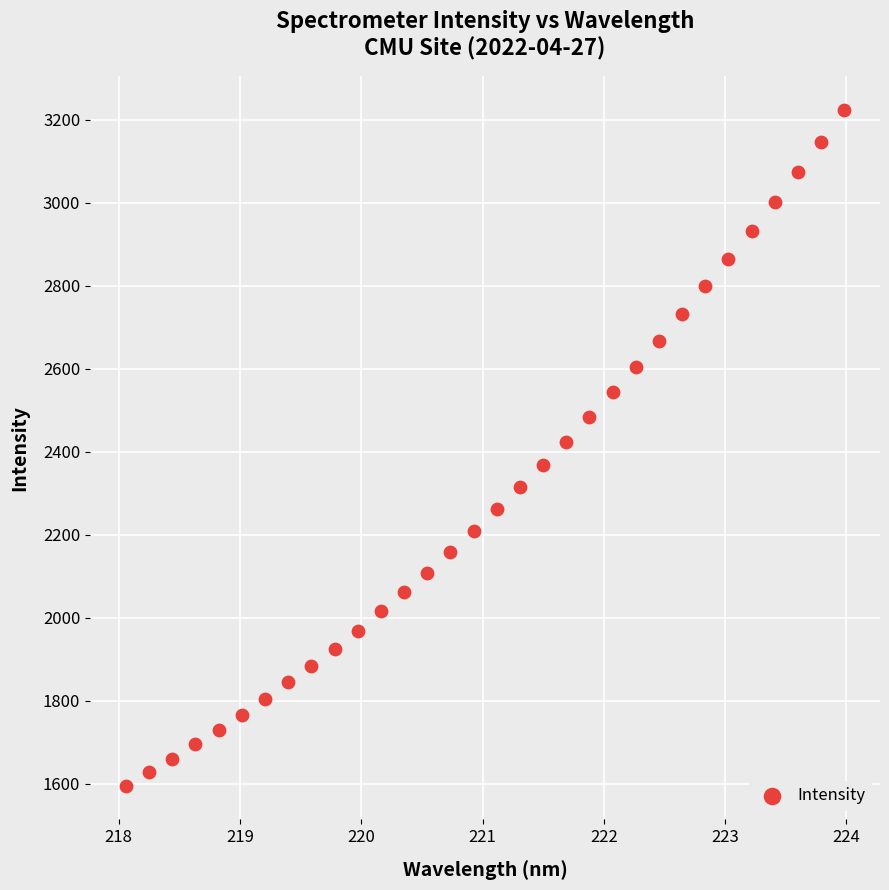

What is the range of X values (max minus min)?

5.9